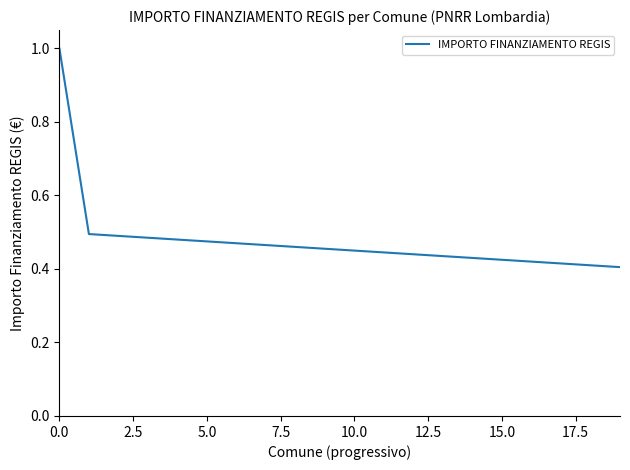

What is the maximum value shown in the chart?

1.0